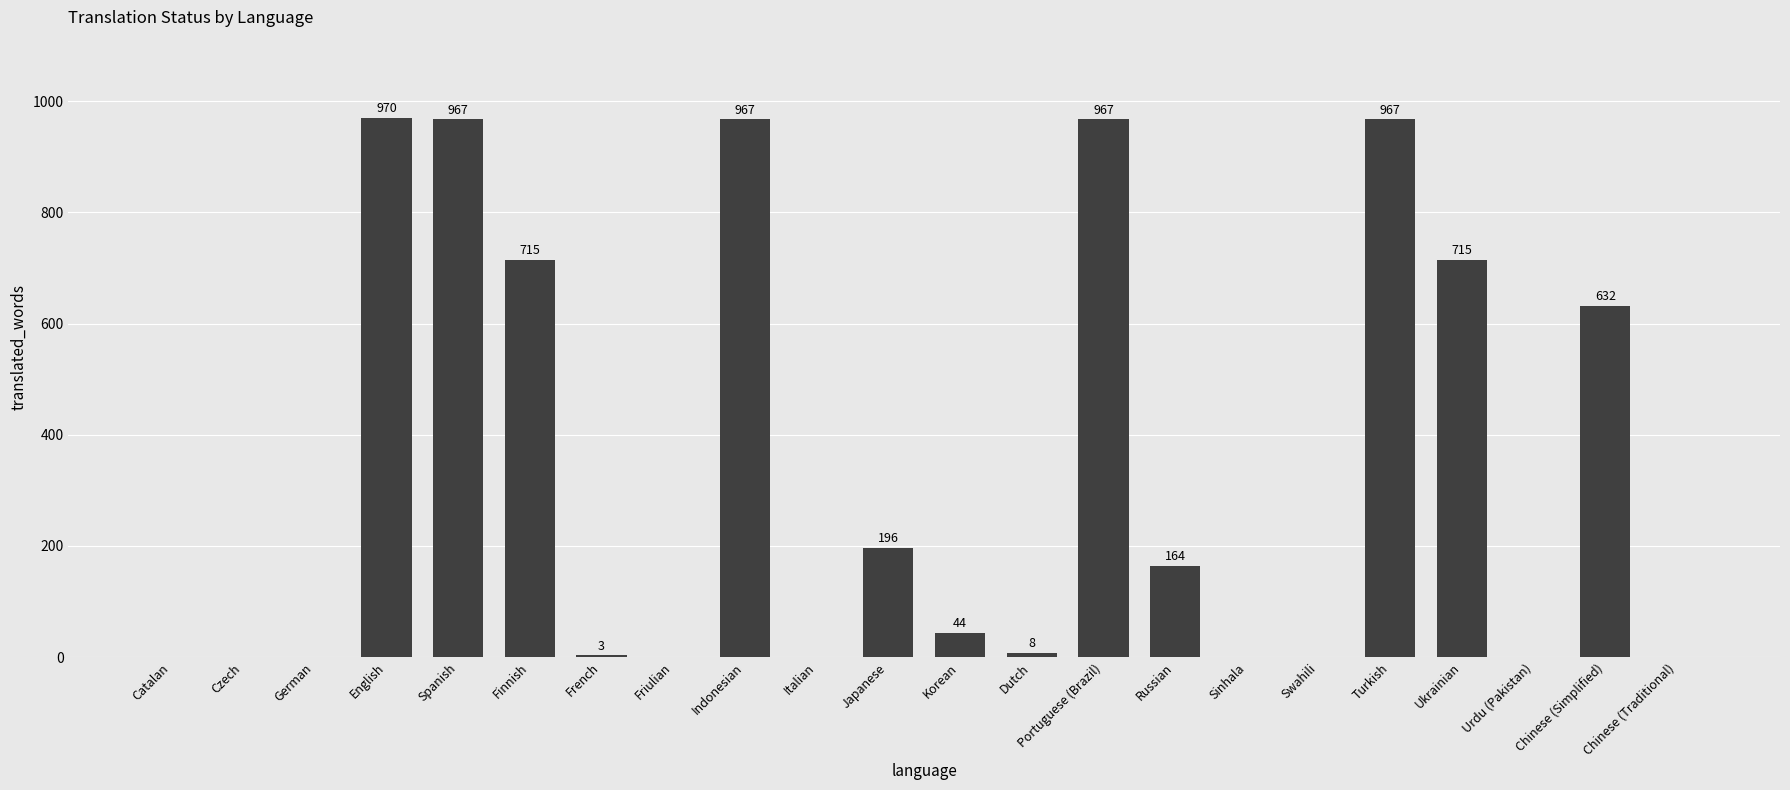

What is the sum of all values?

7315